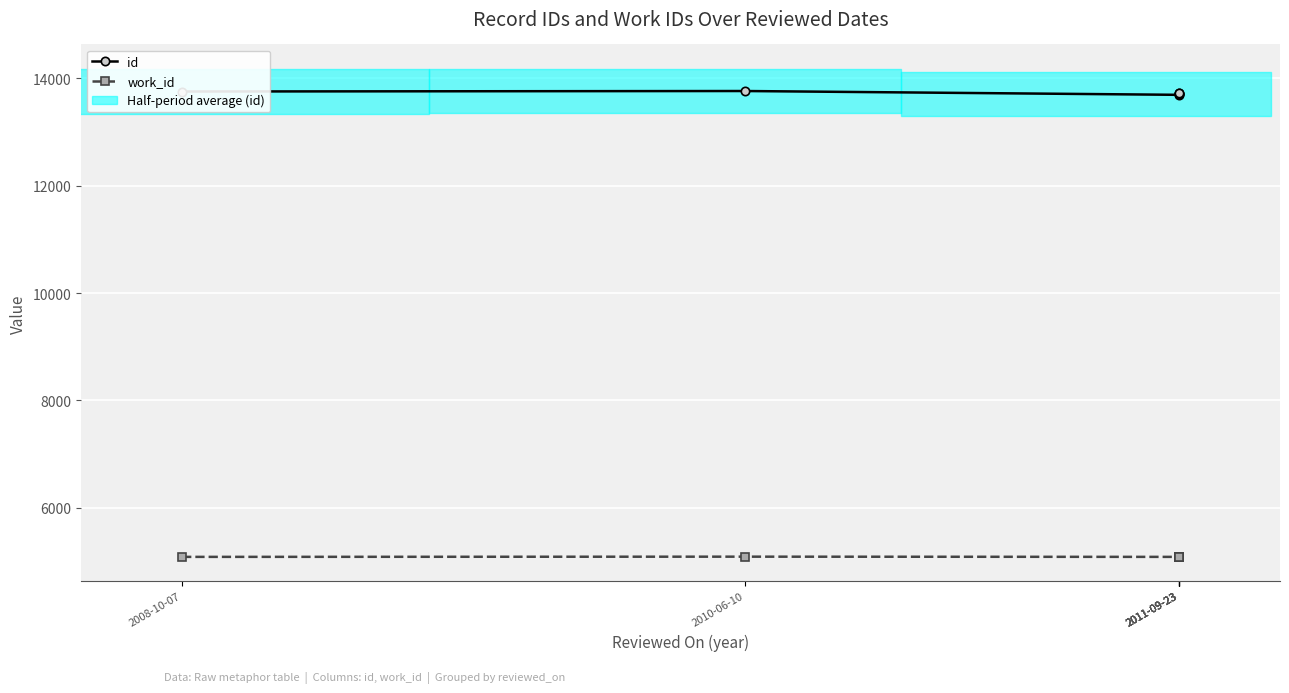

What is the approximate value of work_id at 2011-09-23?

5088